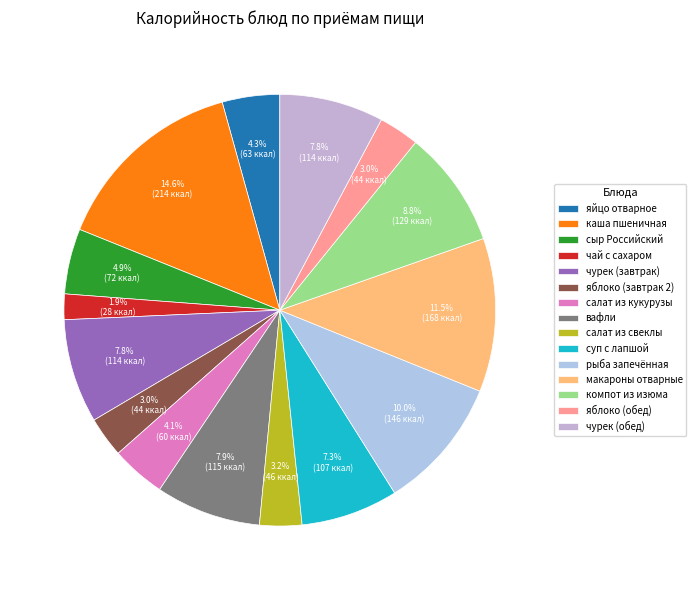

How many slices are in this pie chart?

15